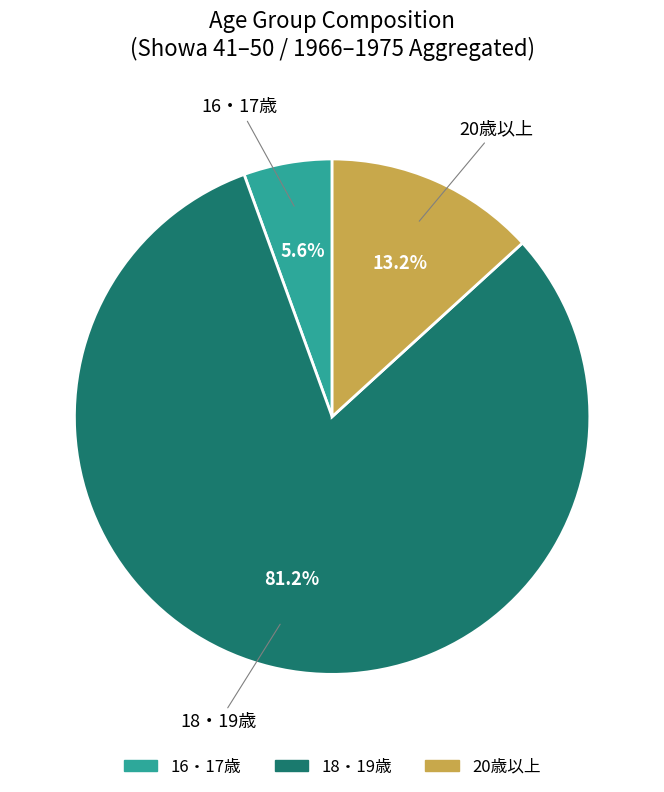

Is it true that 16・17歳 is 1% of the pie?

False